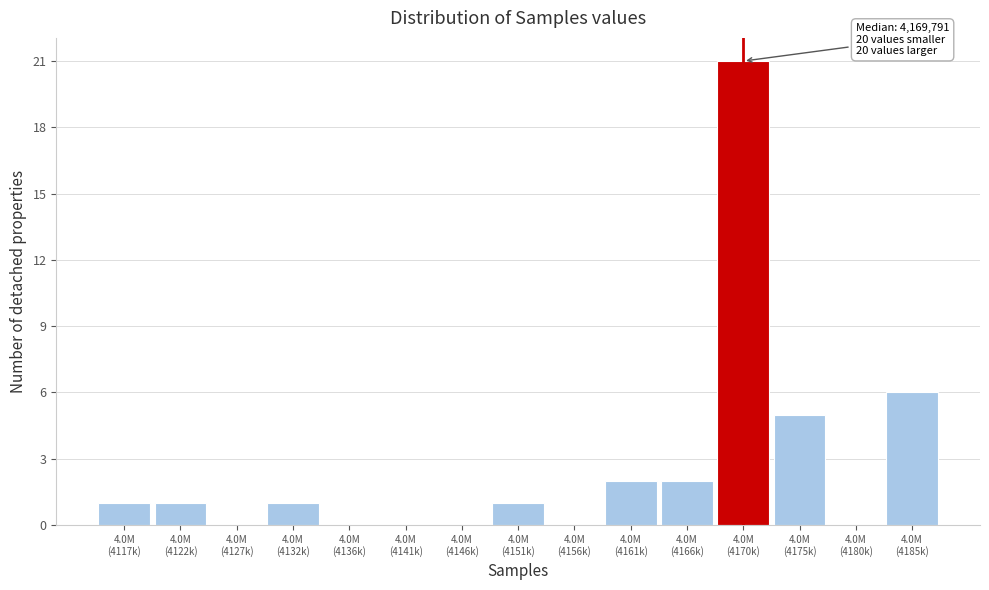

What is the sum of all values?

40